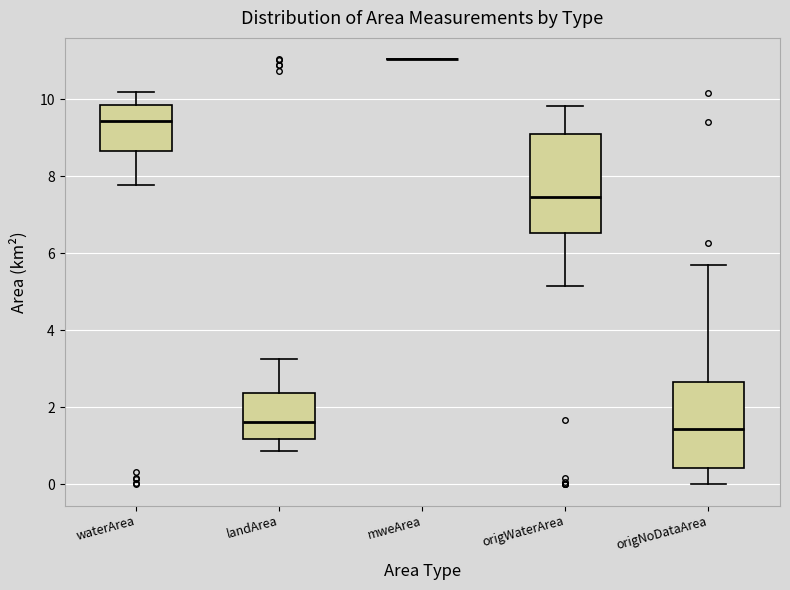

Reading left to right, read every box against the y-axis: the position of its median line, the range the box covers, and the ends of its whiskers. The values are not printed on the chart, so give them approximately, as read against the axis.

waterArea: median 9.4, box 8.6 to 9.8, whiskers 7.8 to 10.2
landArea: median 1.6, box 1.2 to 2.4, whiskers 0.8 to 3.2
mweArea: box collapsed to a line at 11.0, whiskers 11.0 to 11.0
origWaterArea: median 7.4, box 6.6 to 9.2, whiskers 5.2 to 9.8
origNoDataArea: median 1.4, box 0.4 to 2.6, whiskers 0.0 to 5.6